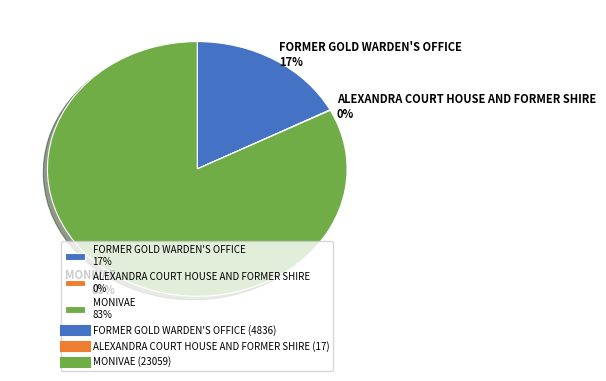

Does any single category account for the majority?

Yes